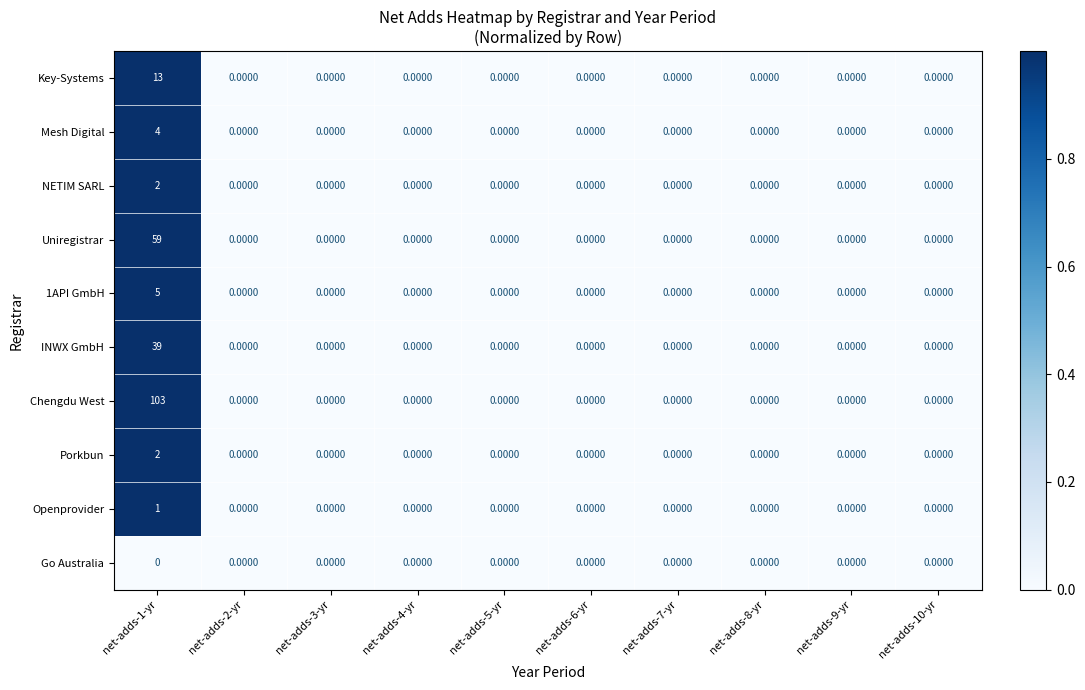

Count the number of categories in the chart.

10